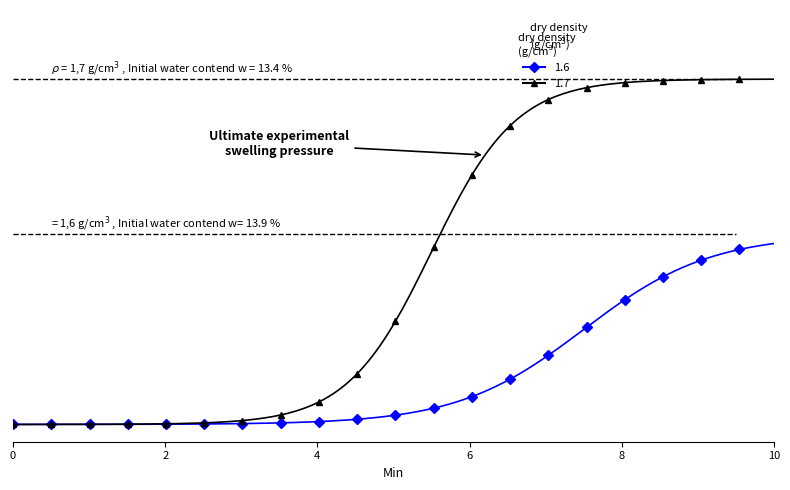

What is the value of the 1.7 point at the 13th from the left?

1